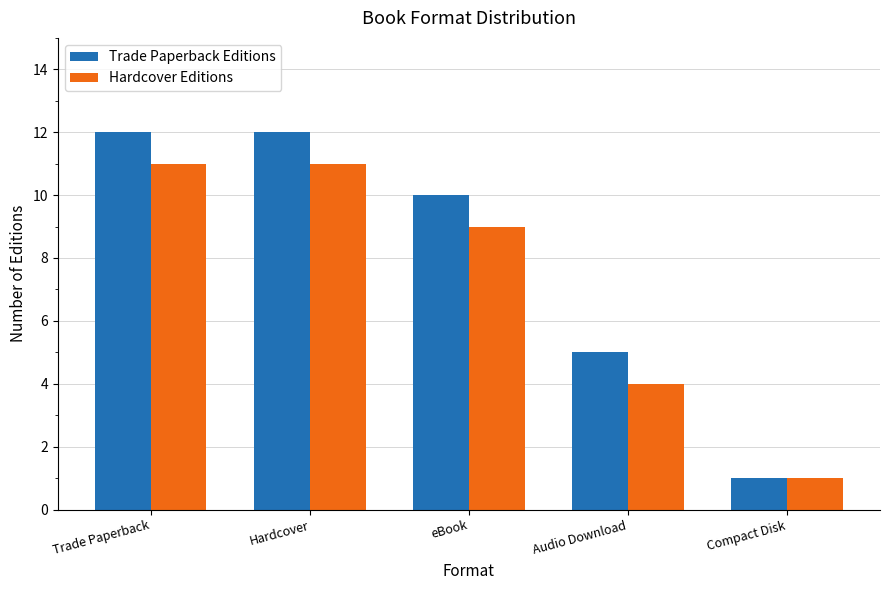

Count the number of data series in this chart.

2